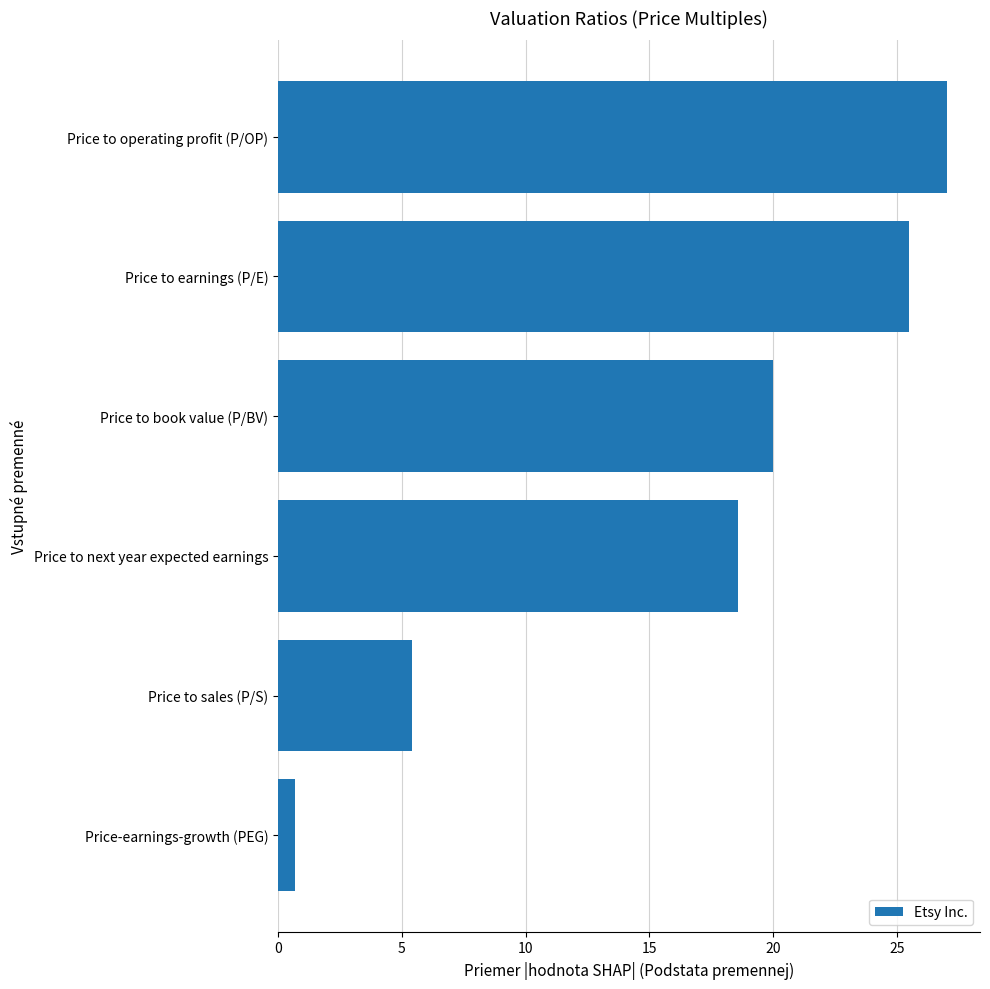

What value does the data have at Price to book value (P/BV)?

20.0